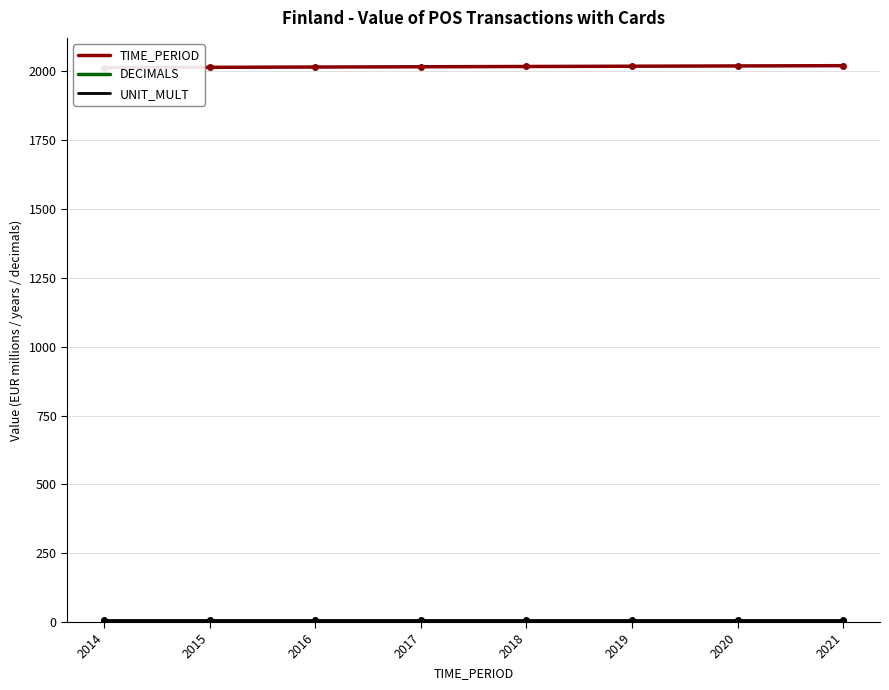

What is the difference between the second highest and second lowest values in the TIME_PERIOD series?

5